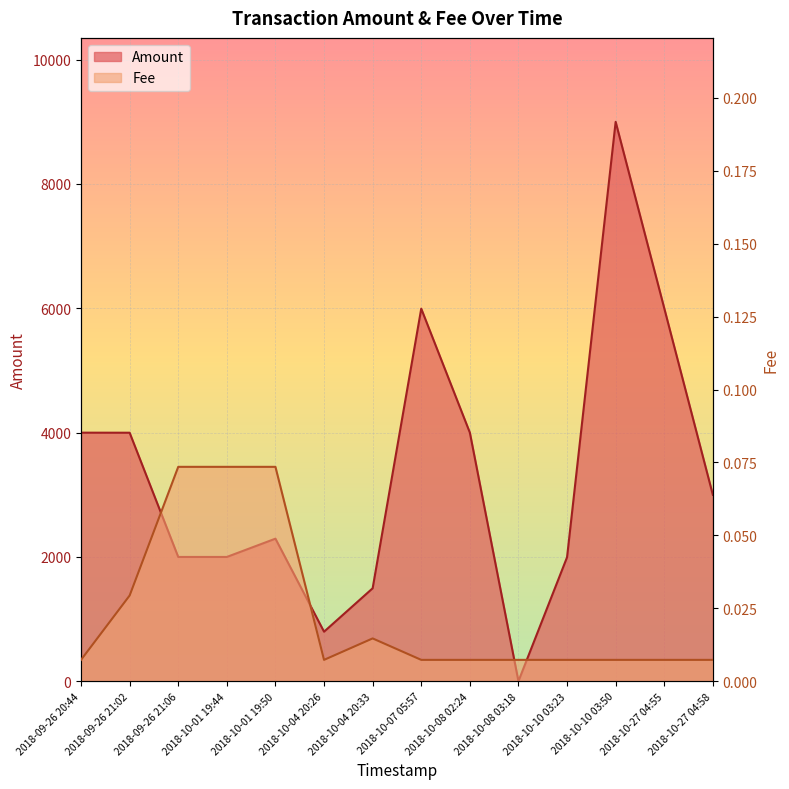

How many lines are shown in the chart?

2